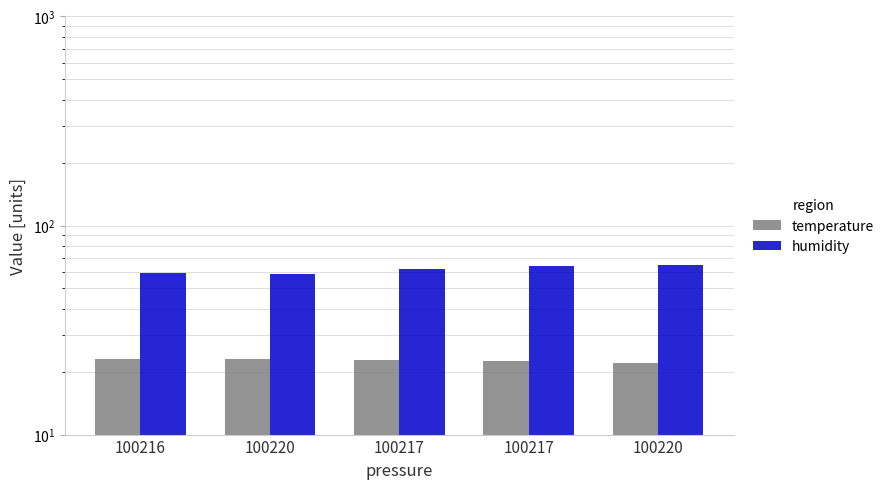

Between 100216 and 100220, which series saw the biggest shift?

humidity